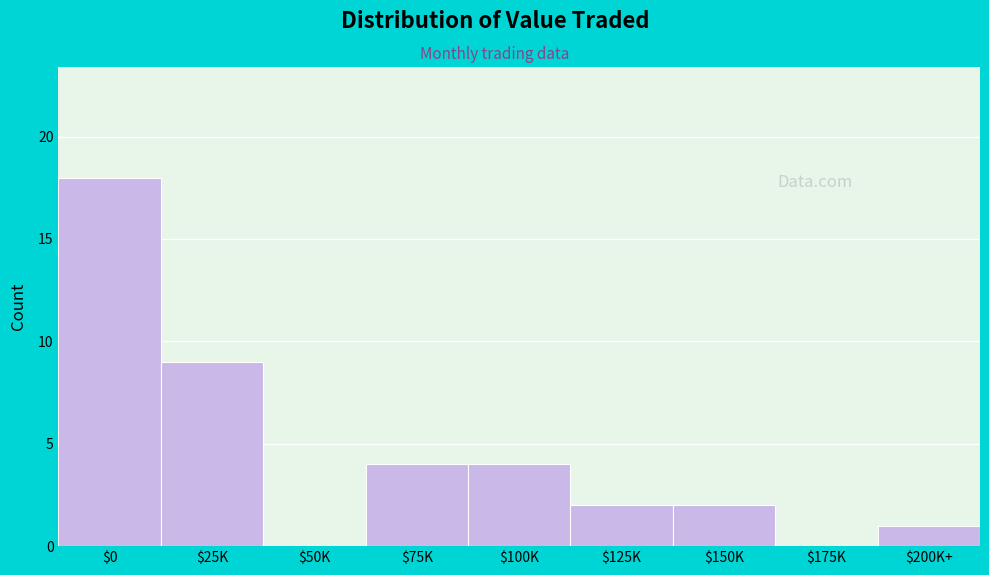

The value at $50K is 0. True or false?

True